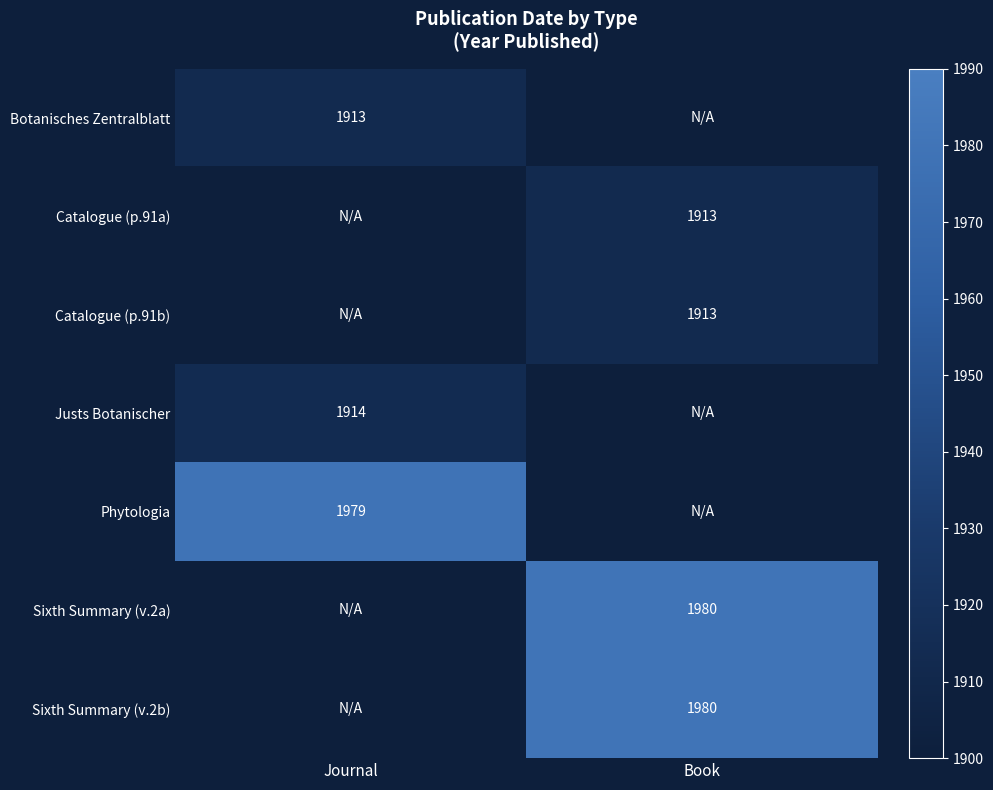

How many data points does each series have?

2